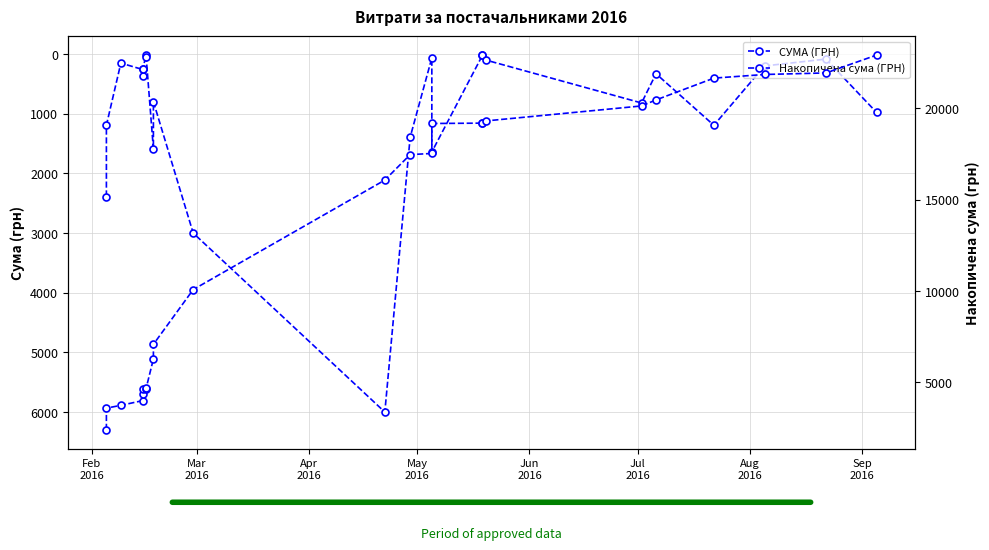

True or false: Накопичена сума (ГРН) has a value of 30897.7 at 13.

False